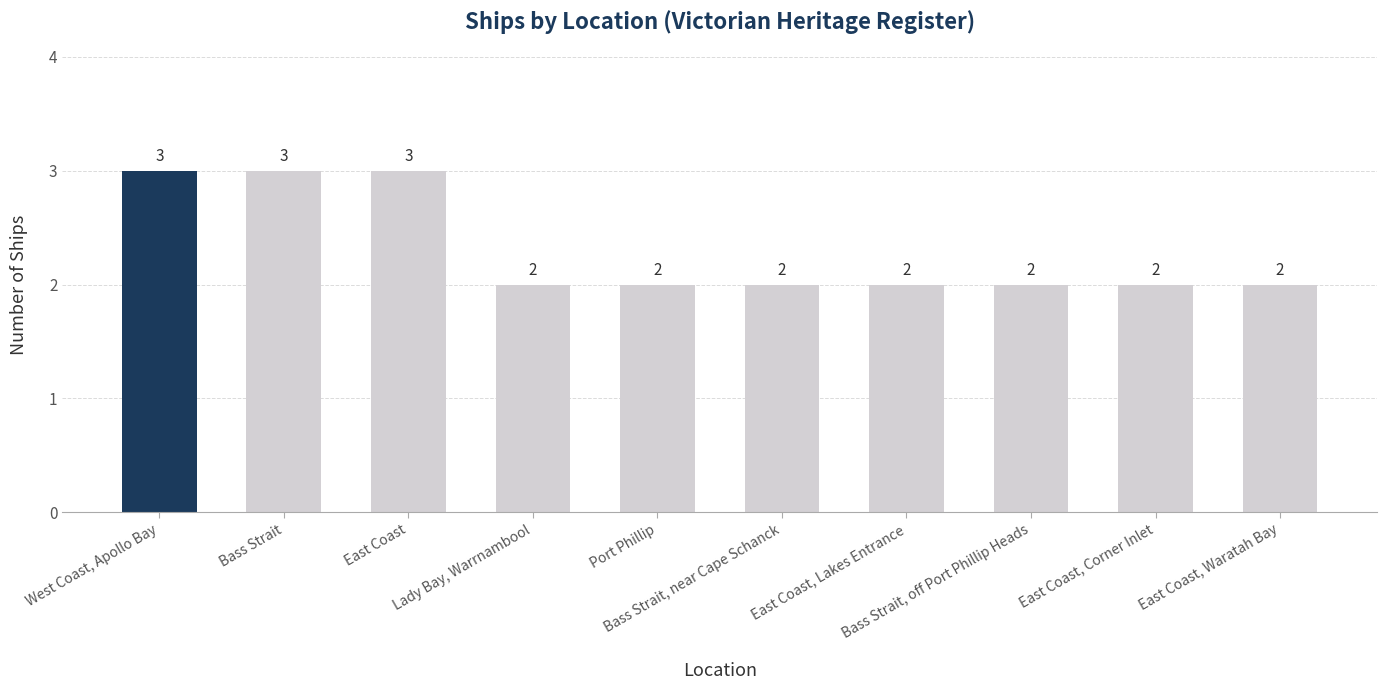

What is the maximum value shown in the chart?

3